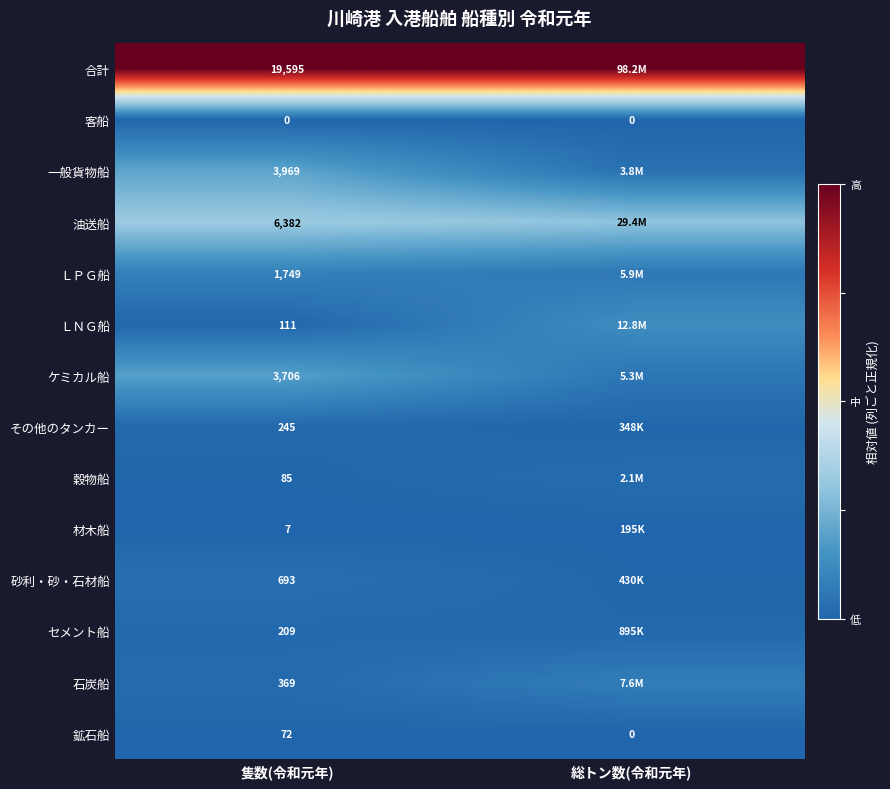

Rank the series at 隻数(令和元年) from lowest to highest value.

客船, 材木船, 鉱石船, 穀物船, ＬＮＧ船, セメント船, その他のタンカー, 石炭船, 砂利・砂・石材船, ＬＰＧ船, ケミカル船, 一般貨物船, 油送船, 合計